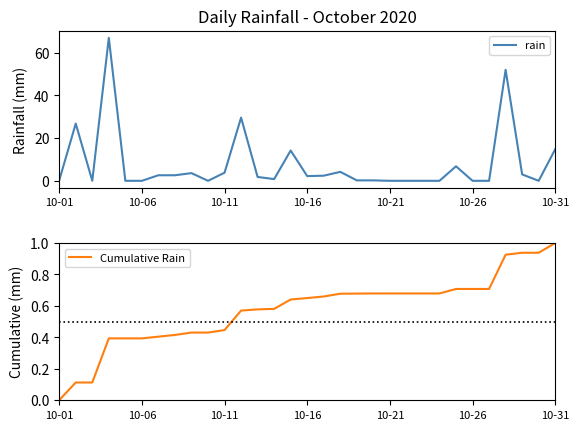

Does the chart display data point markers on the line(s)?

No